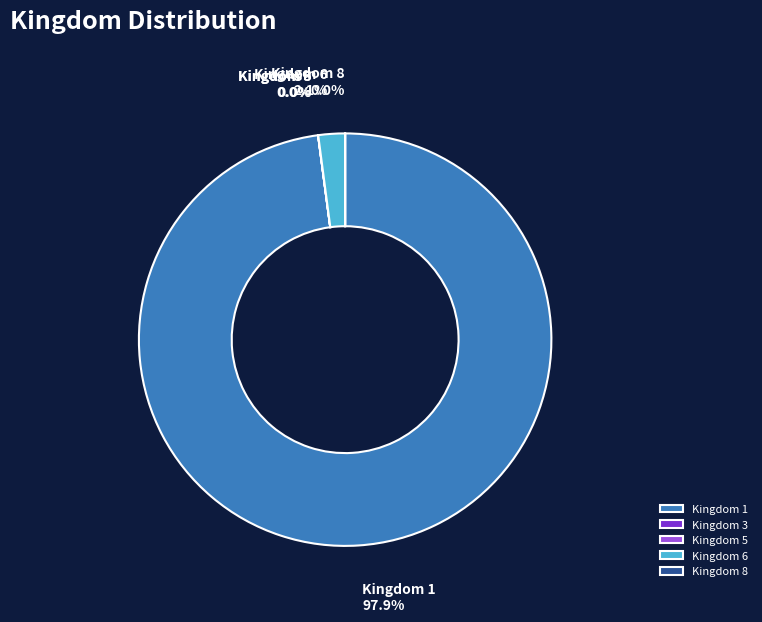

What portion of the pie excludes Kingdom 1?

2.1%